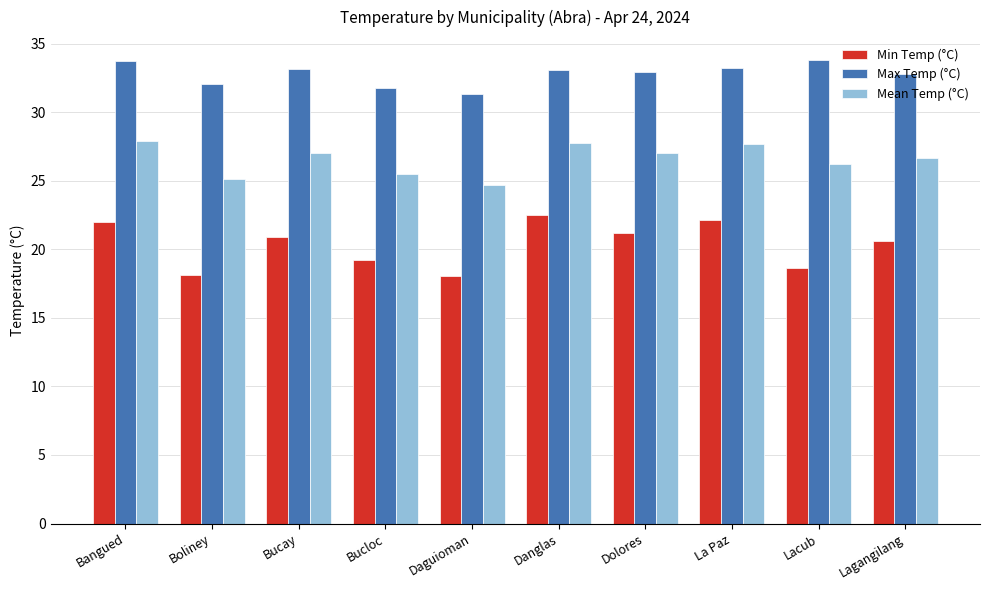

What is the minimum value for Min Temp (°C)?

18.0